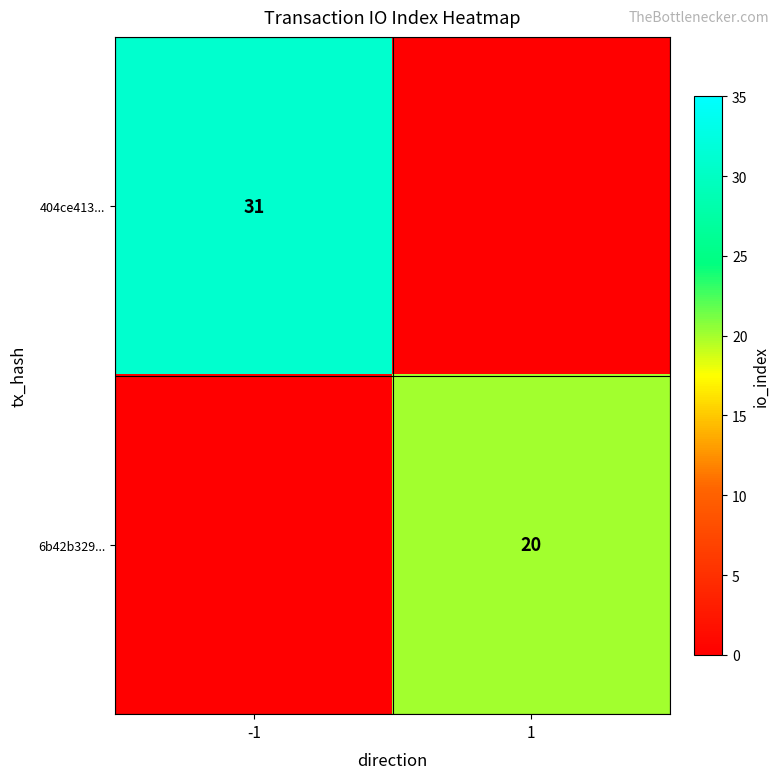

True or false: 6b42b329... has a value of 20 at 1.

True